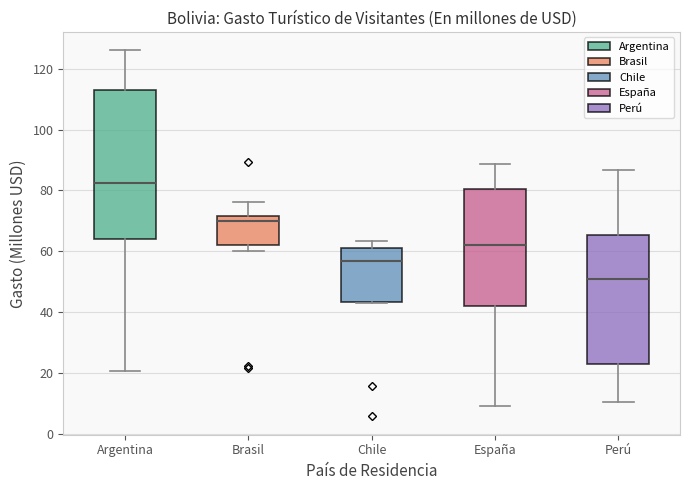

Comparing the boxes themselves (not the whiskers), which one is the tallest?

Argentina